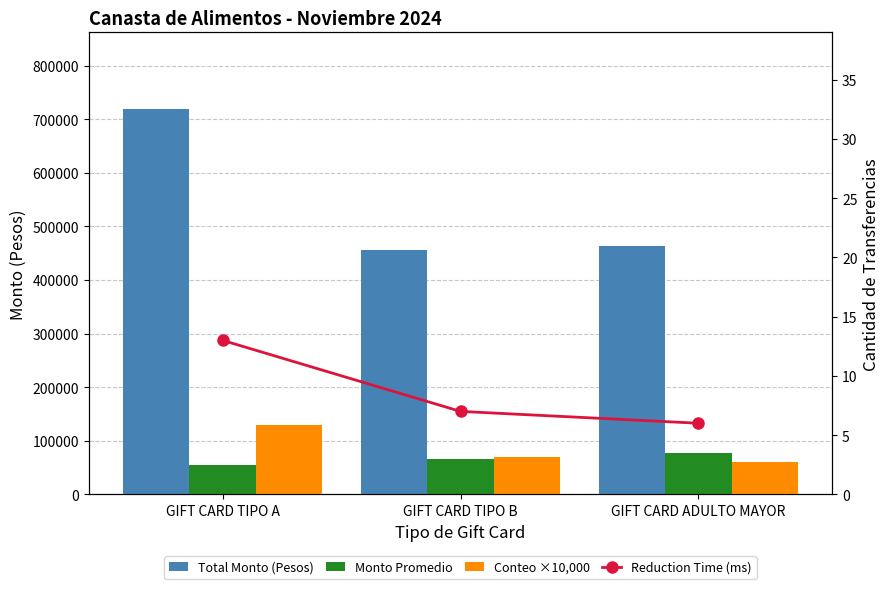

What is the difference between the Reduction Time (ms) values at GIFT CARD TIPO B and GIFT CARD ADULTO MAYOR?

1